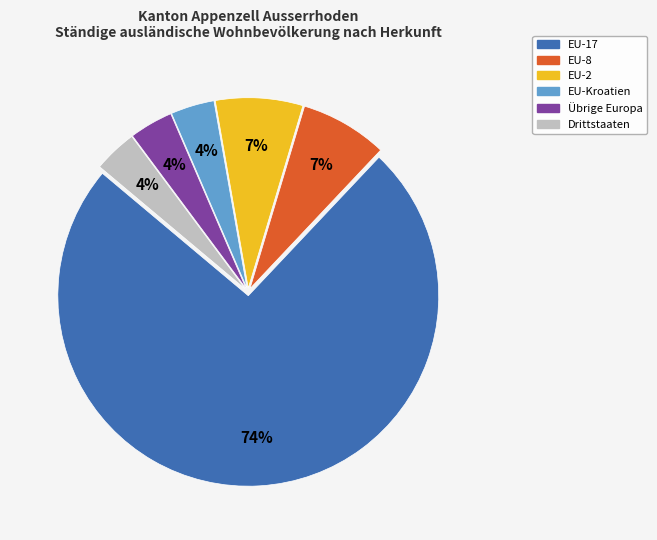

How many slices are in this pie chart?

6